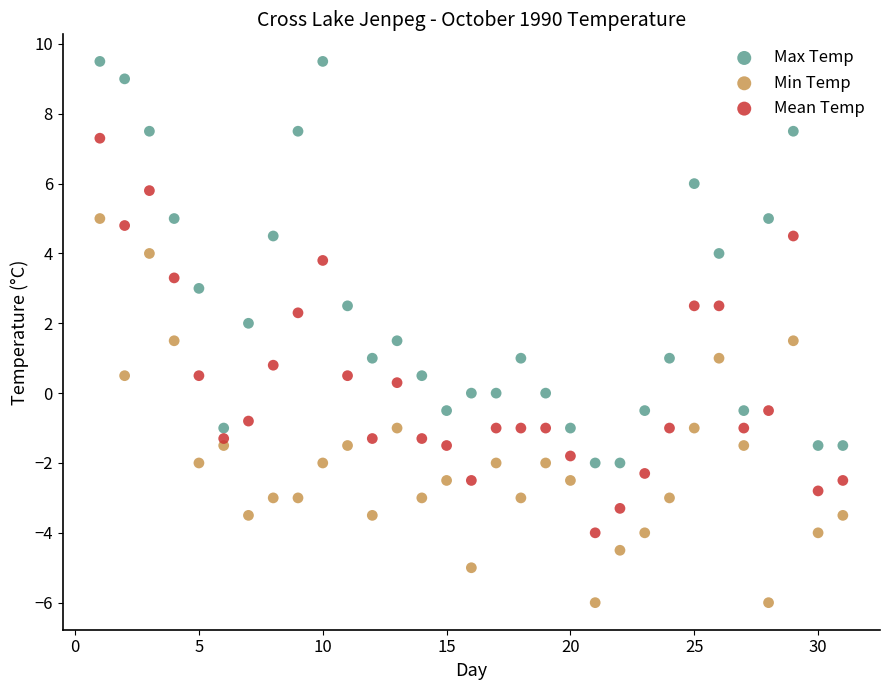

What are all the series names shown in the legend?

Max Temp, Min Temp, Mean Temp